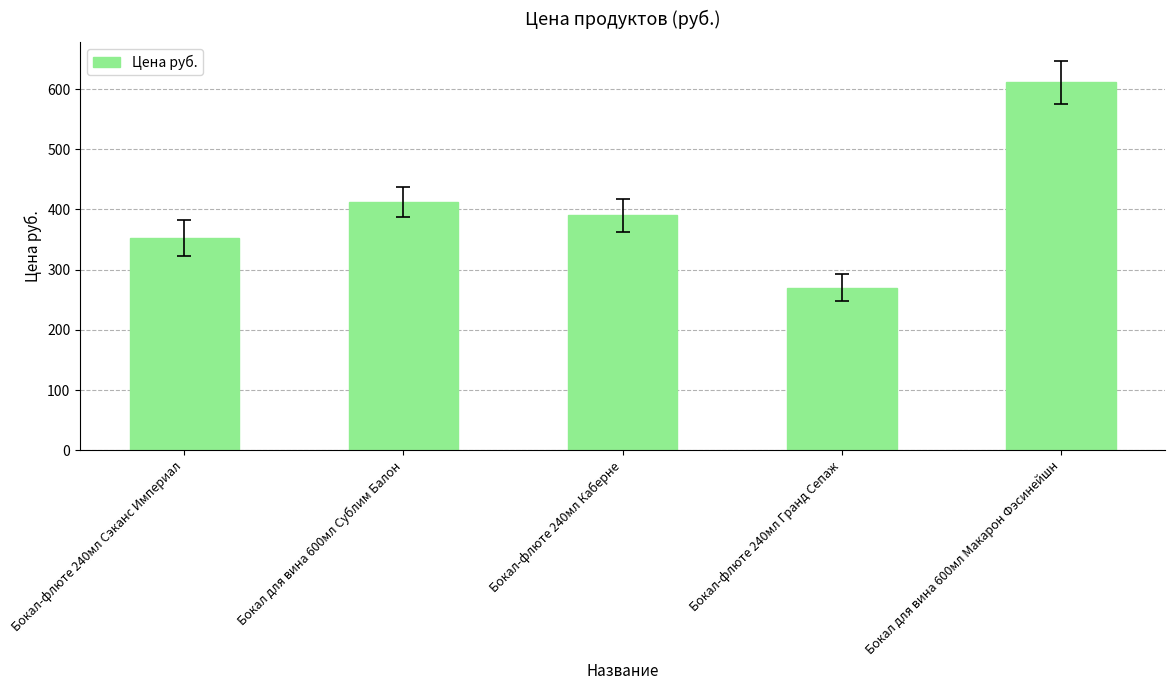

Which label corresponds to the largest value in the chart?

Бокал для вина 600мл Макарон Фэсинейшн